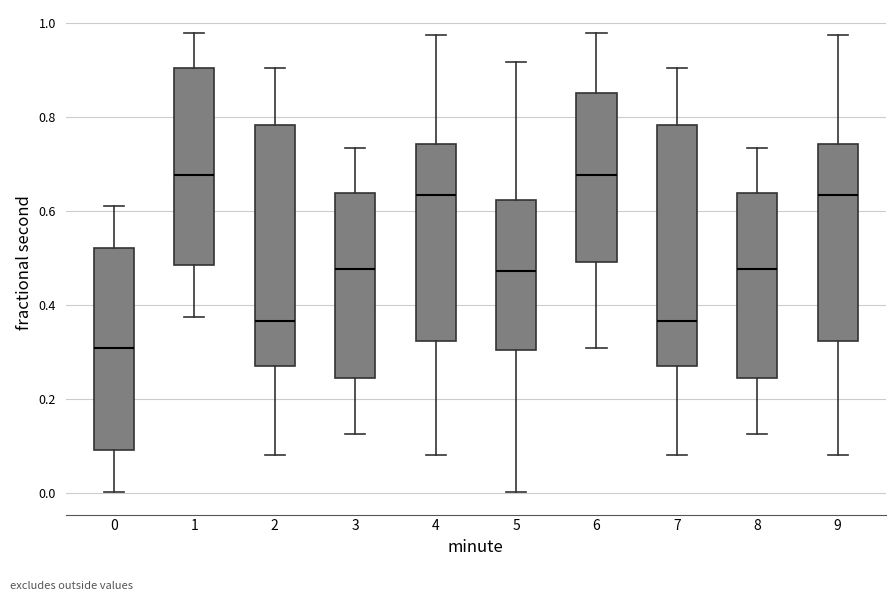

Reading left to right, read every box against the y-axis: the position of its median line, the range the box covers, and the ends of its whiskers. The values are not printed on the chart, so give them approximately, as read against the axis.

0: median 0.30, box 0.10 to 0.52, whiskers 0.00 to 0.62
1: median 0.68, box 0.48 to 0.90, whiskers 0.38 to 0.98
2: median 0.36, box 0.28 to 0.78, whiskers 0.08 to 0.90
3: median 0.48, box 0.24 to 0.64, whiskers 0.12 to 0.74
4: median 0.64, box 0.32 to 0.74, whiskers 0.08 to 0.98
5: median 0.48, box 0.30 to 0.62, whiskers 0.00 to 0.92
6: median 0.68, box 0.50 to 0.86, whiskers 0.30 to 0.98
7: median 0.36, box 0.28 to 0.78, whiskers 0.08 to 0.90
8: median 0.48, box 0.24 to 0.64, whiskers 0.12 to 0.74
9: median 0.64, box 0.32 to 0.74, whiskers 0.08 to 0.98